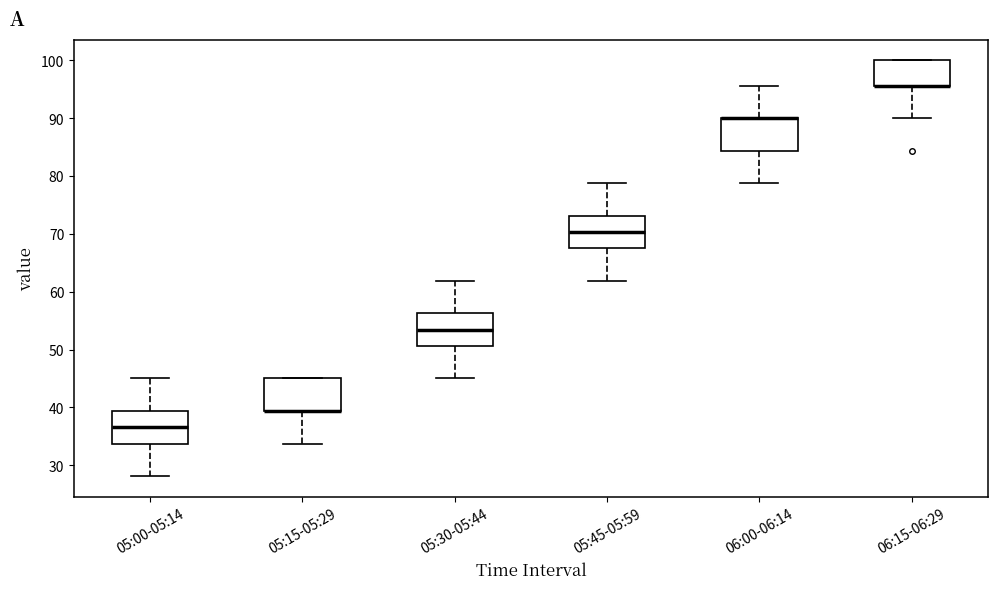

Reading left to right, transcribe this box plot: for each box, give where its median line is, the range the box spans, and where its two whiskers end, as read against the y-axis. The values are not printed on the chart, so give them approximately, as read against the axis.

05:00-05:14: median 37, box 34 to 39, whiskers 28 to 45
05:15-05:29: median 39 (drawn on the box's lower edge), box 39 to 45, whiskers 34 to 45
05:30-05:44: median 53, box 51 to 56, whiskers 45 to 62
05:45-05:59: median 70, box 68 to 73, whiskers 62 to 79
06:00-06:14: median 90 (drawn on the box's upper edge), box 84 to 90, whiskers 79 to 96
06:15-06:29: median 96 (drawn on the box's lower edge), box 96 to 100, whiskers 90 to 100